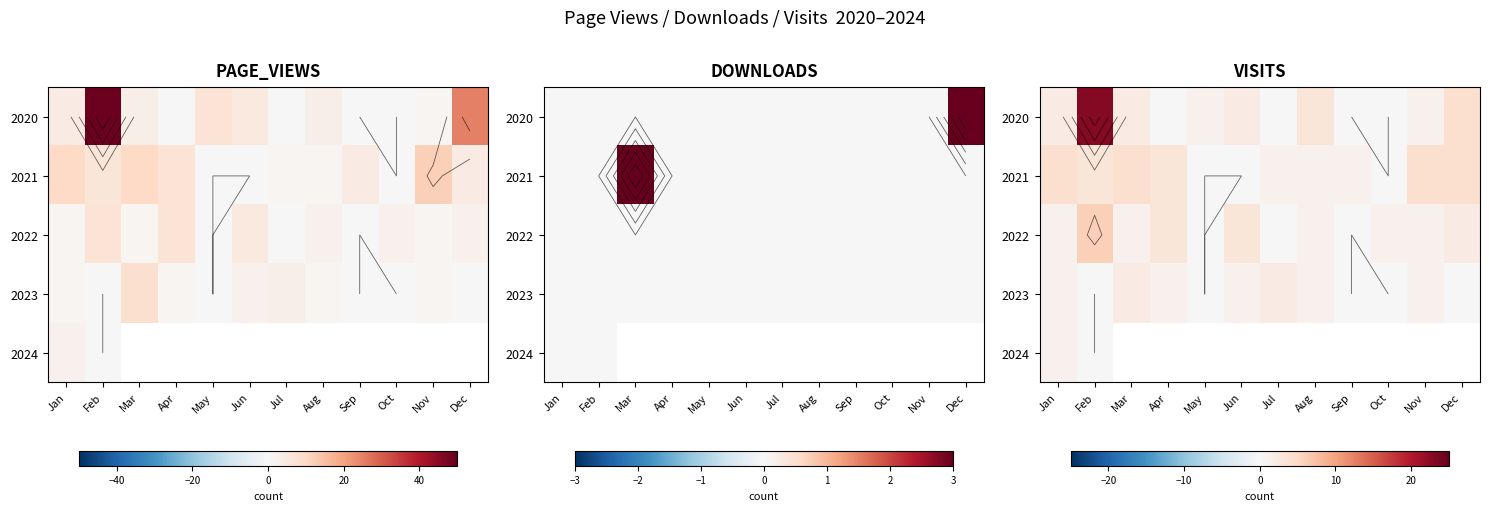

At which category does the chart reach its minimum across all series?

Apr